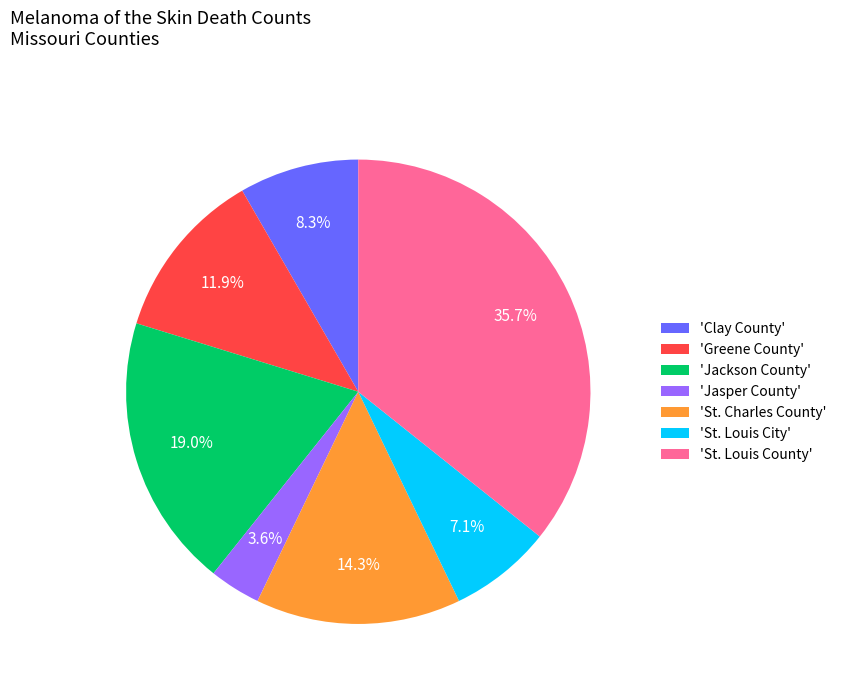

Is 'St. Louis City' the majority of the pie?

No